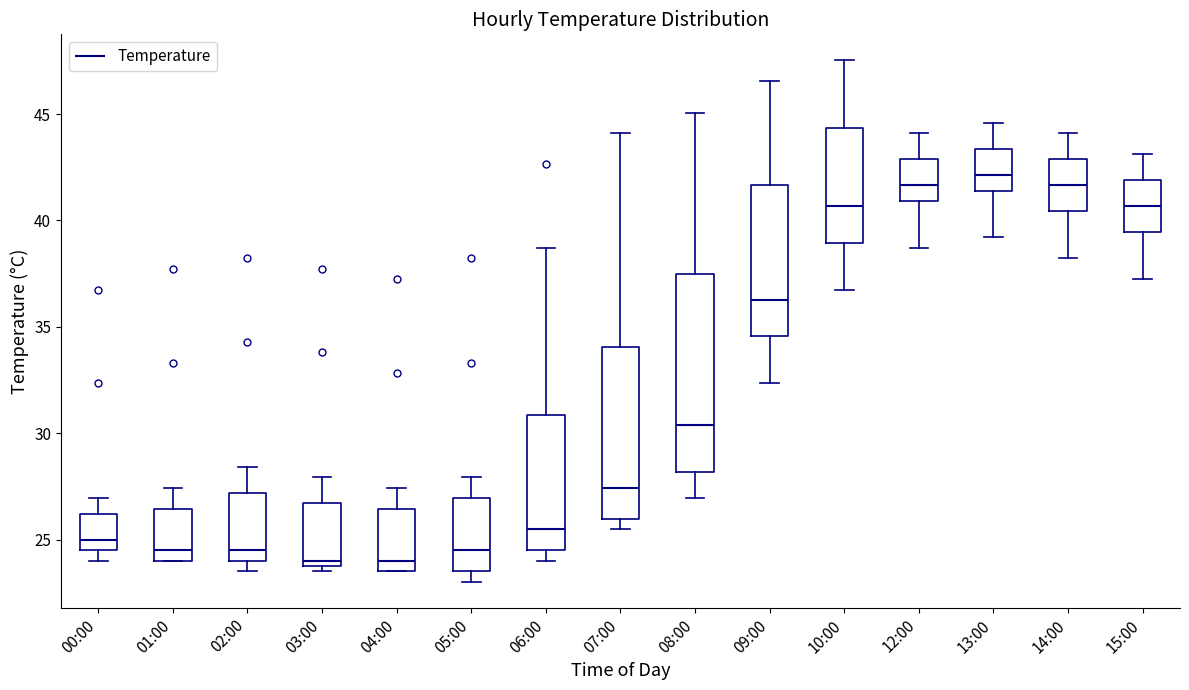

Reading left to right, read every box against the y-axis: the position of its median line, the range the box covers, and the ends of its whiskers. The values are not printed on the chart, so give them approximately, as read against the axis.

00:00: median 25.0, box 24.5 to 26.0, whiskers 24.0 to 27.0
01:00: median 24.5, box 24.0 to 26.5, whiskers 24.0 to 27.5
02:00: median 24.5, box 24.0 to 27.0, whiskers 23.5 to 28.5
03:00: median 24.0 (just above the box's lower edge), box 24.0 to 26.5, whiskers 23.5 to 28.0
04:00: median 24.0, box 23.5 to 26.5, whiskers 23.5 to 27.5
05:00: median 24.5, box 23.5 to 27.0, whiskers 23.0 to 28.0
06:00: median 25.5, box 24.5 to 31.0, whiskers 24.0 to 38.5
07:00: median 27.5, box 26.0 to 34.0, whiskers 25.5 to 44.0
08:00: median 30.5, box 28.0 to 37.5, whiskers 27.0 to 45.0
09:00: median 36.5, box 34.5 to 41.5, whiskers 32.5 to 46.5
10:00: median 40.5, box 39.0 to 44.5, whiskers 37.0 to 47.5
12:00: median 41.5, box 41.0 to 43.0, whiskers 38.5 to 44.0
13:00: median 42.0, box 41.5 to 43.5, whiskers 39.0 to 44.5
14:00: median 41.5, box 40.5 to 43.0, whiskers 38.0 to 44.0
15:00: median 40.5, box 39.5 to 42.0, whiskers 37.0 to 43.0